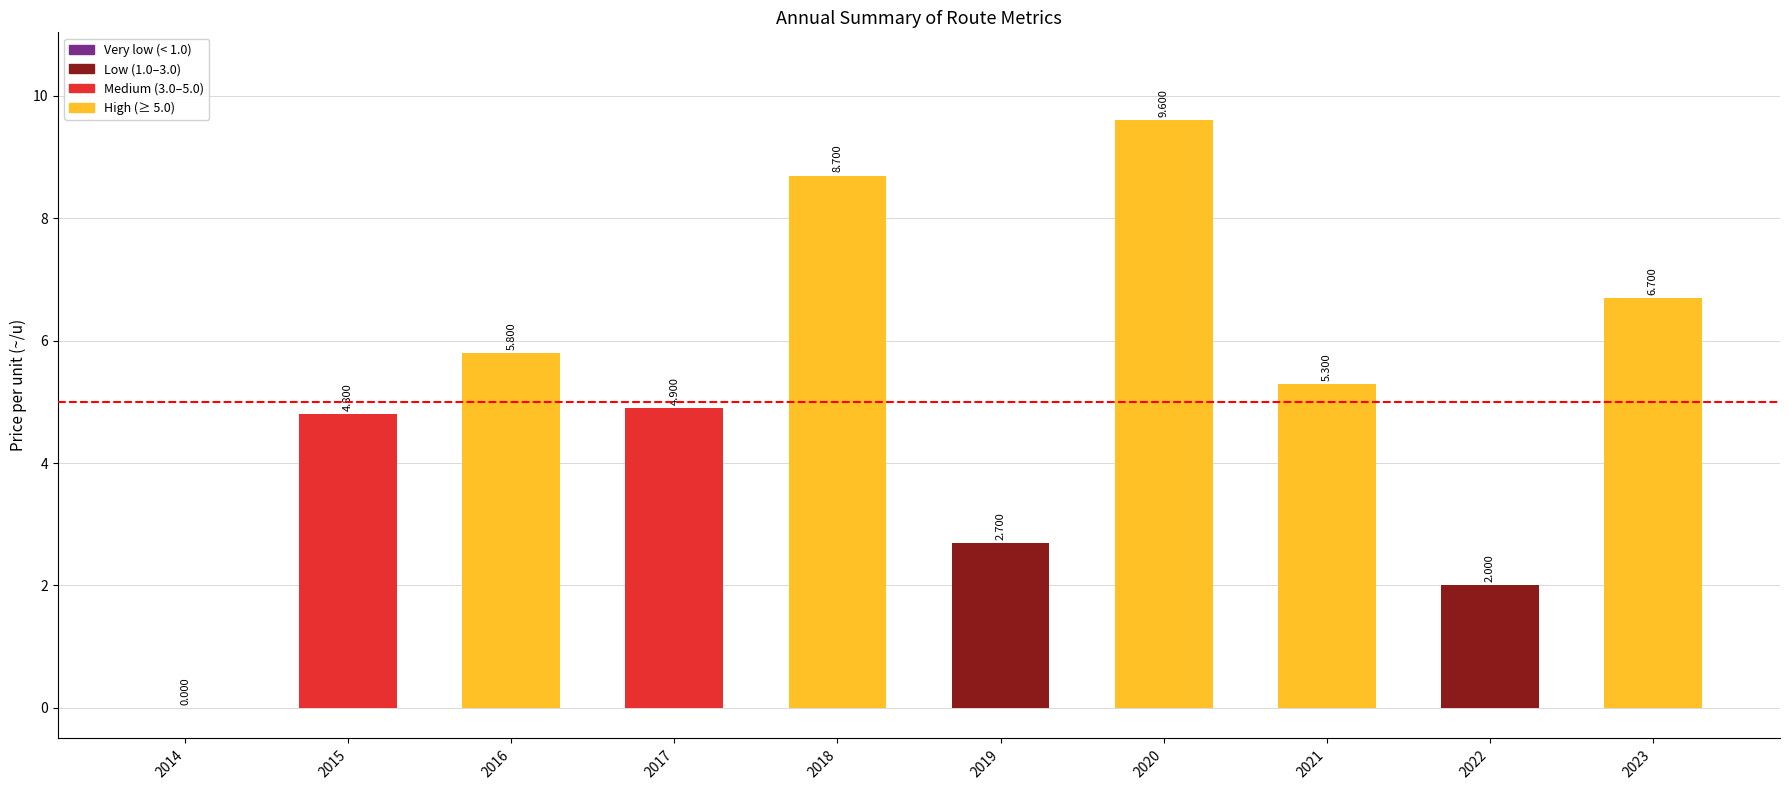

How many values exceed 5?

5